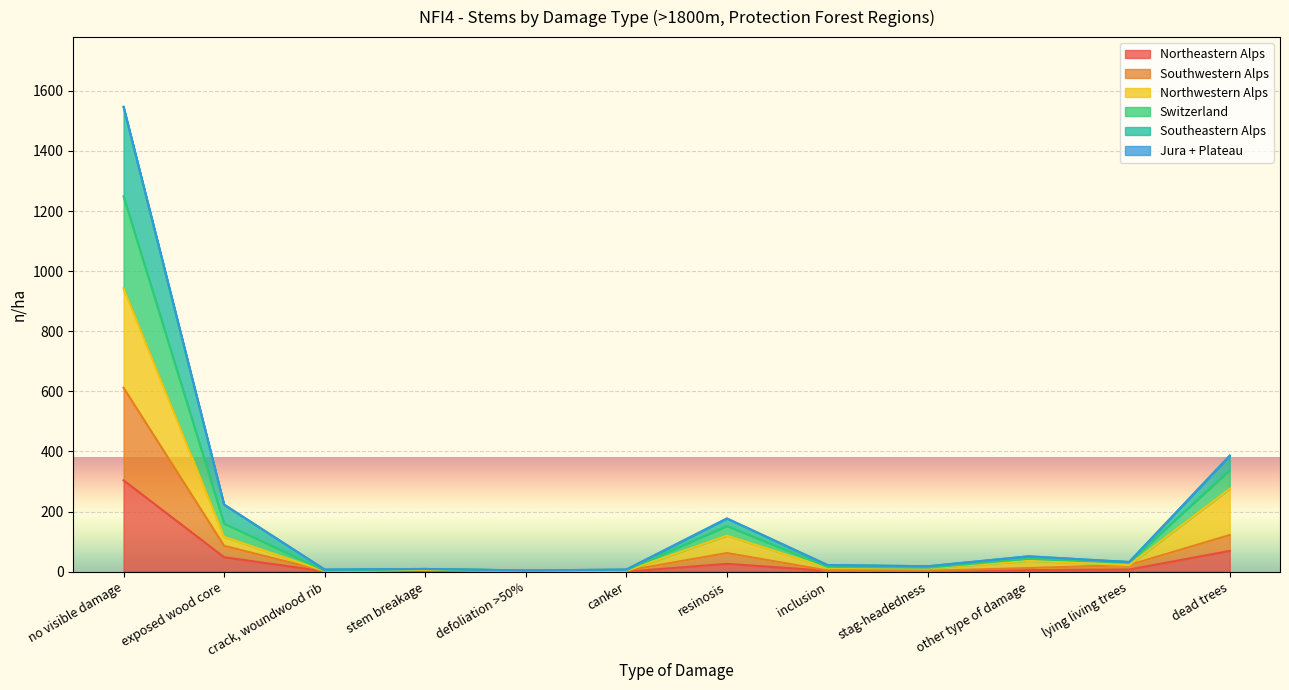

At which label is Northwestern Alps closest to 472?

dead trees